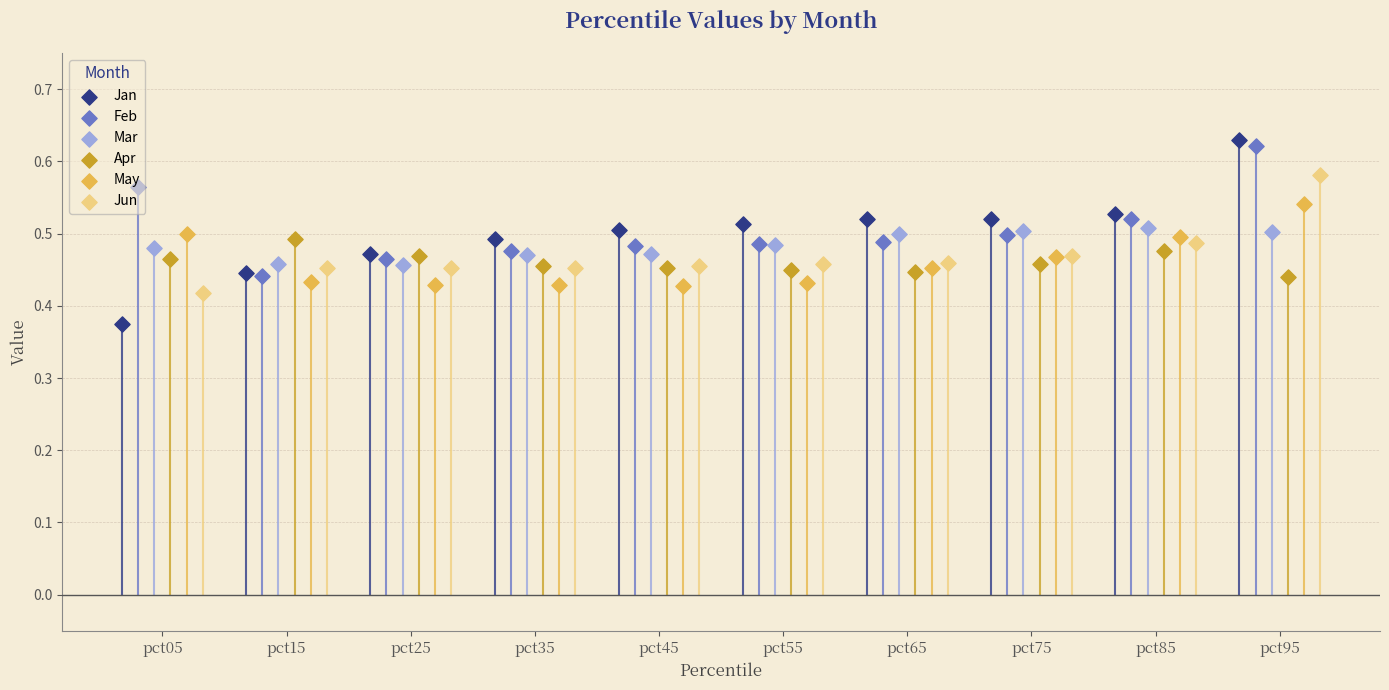

Is the value of Apr at pct55 greater than the value of Feb at pct95?

No